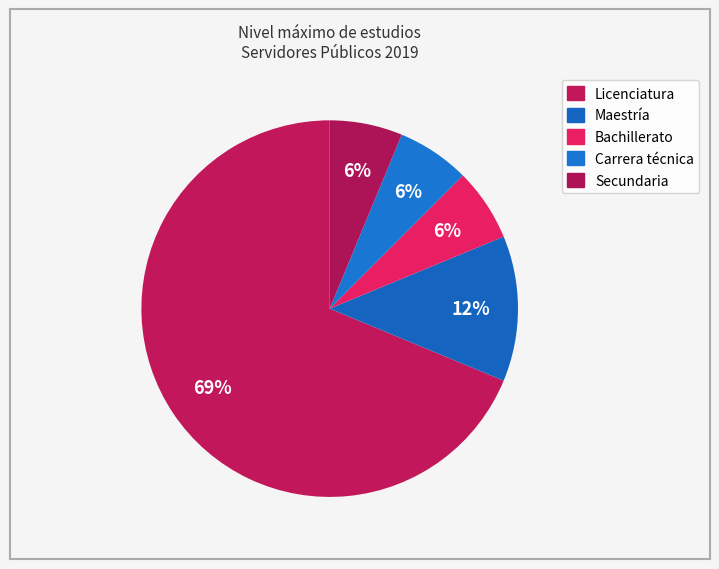

How many slices are in this pie chart?

5